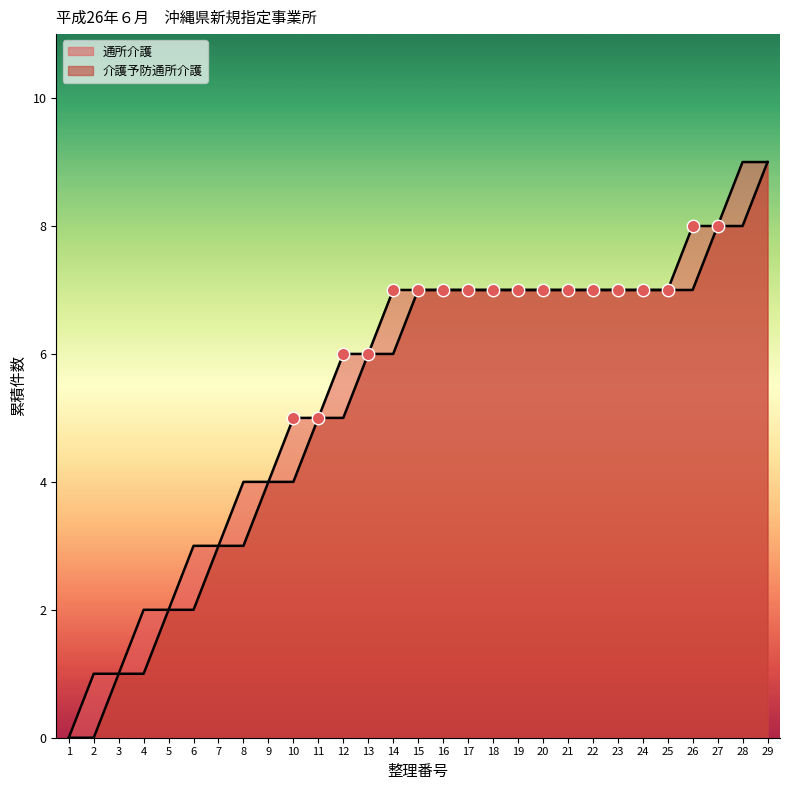

What are all the series names shown in the legend?

通所介護, 介護予防通所介護